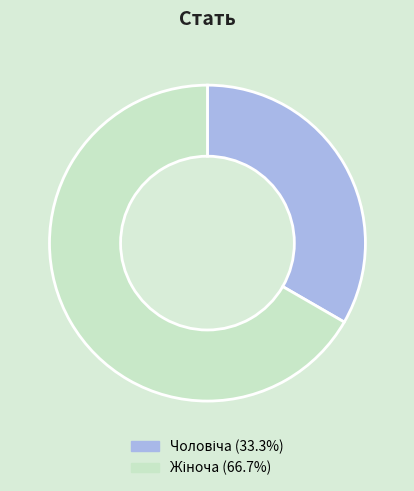

Is there any slice that represents more than half of the pie?

Yes